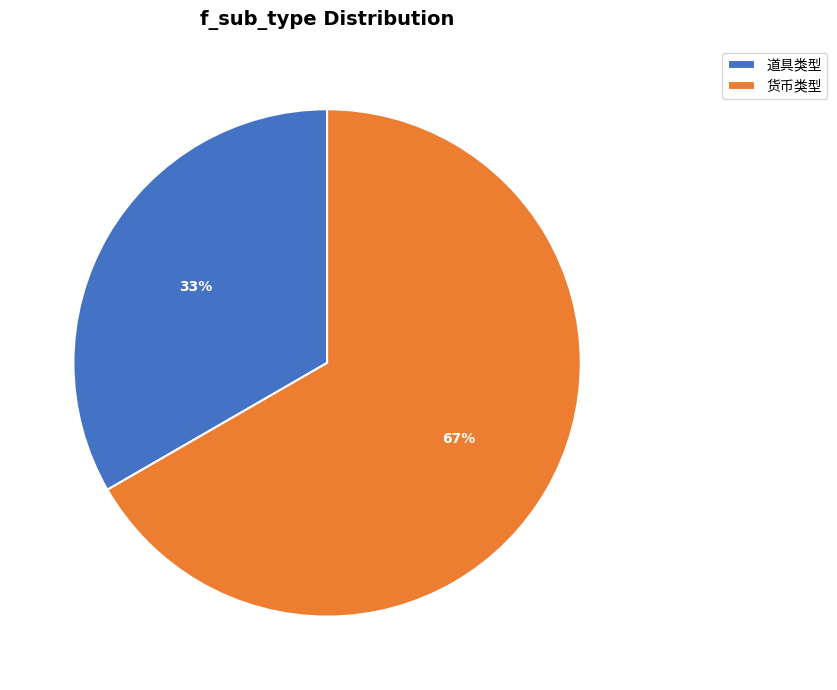

Which slice is the smallest?

道具类型